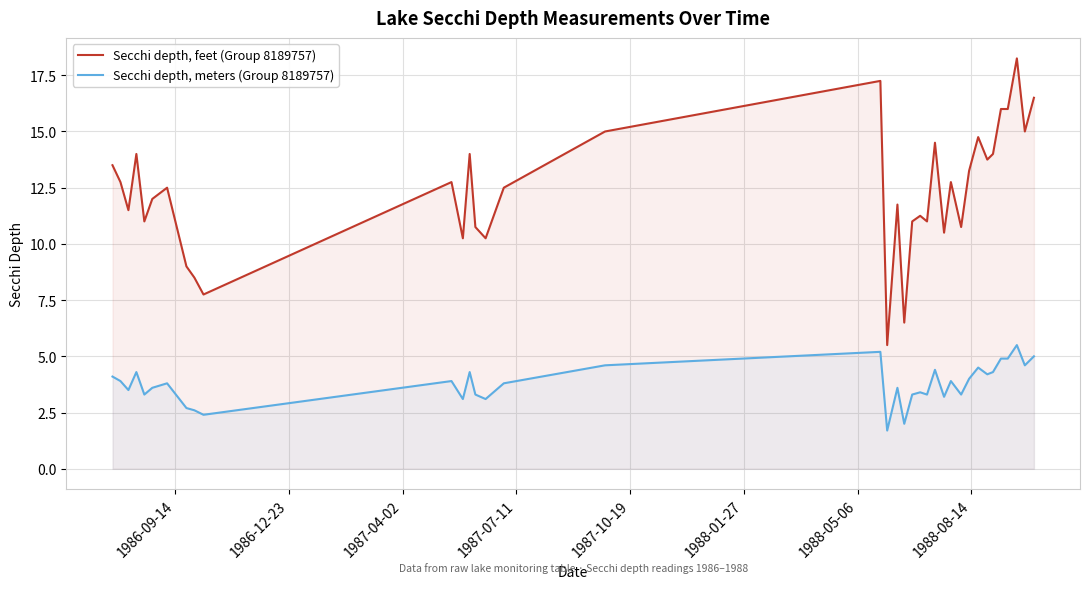

What is the maximum value for Secchi depth, meters (Group 8189757)?

5.5